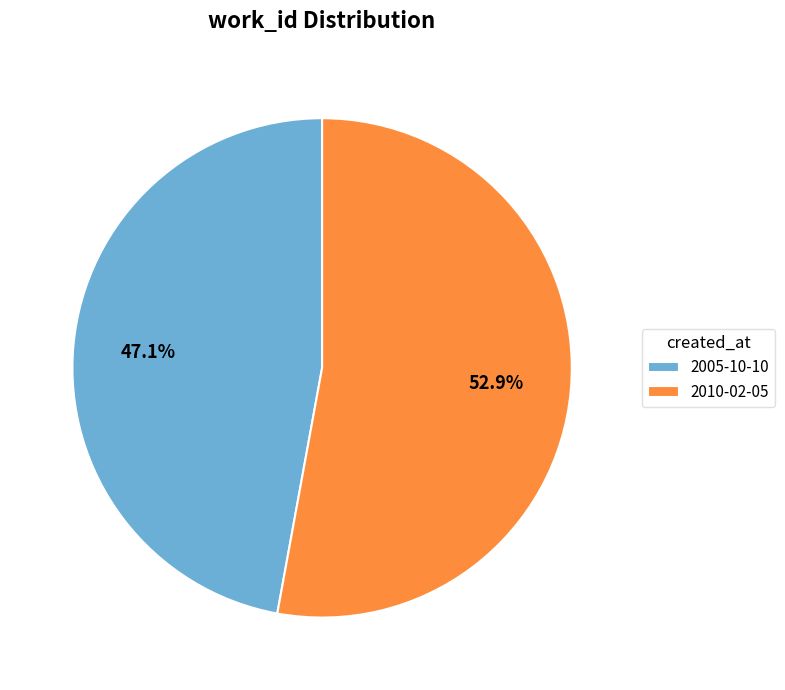

Which has a higher value, 2010-02-05 or 2005-10-10?

2010-02-05